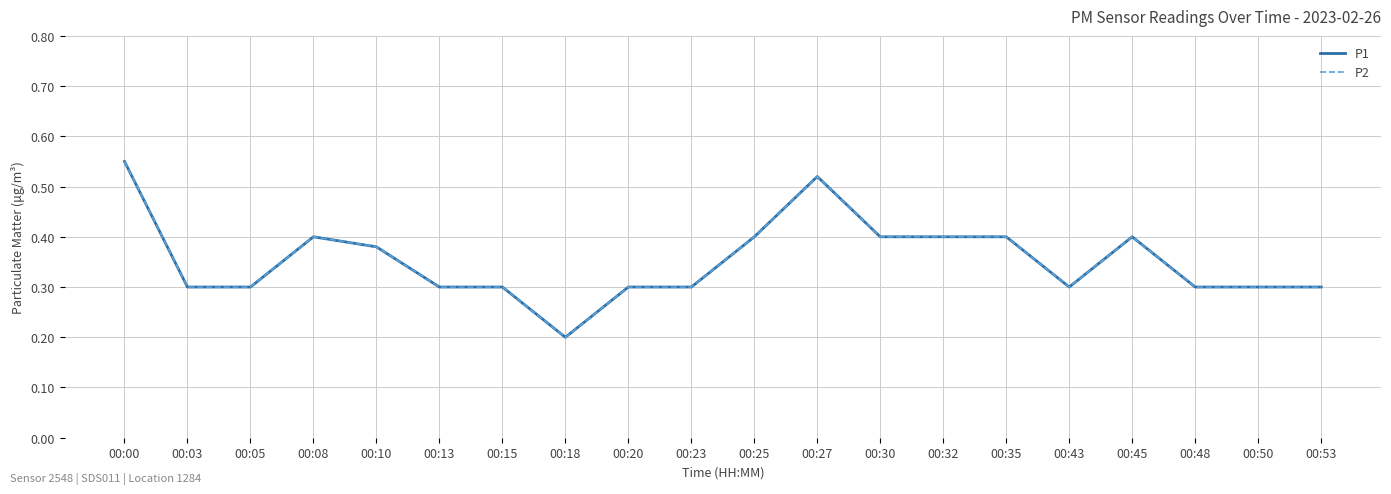

True or false: P1 and P2 cross at least once.

False